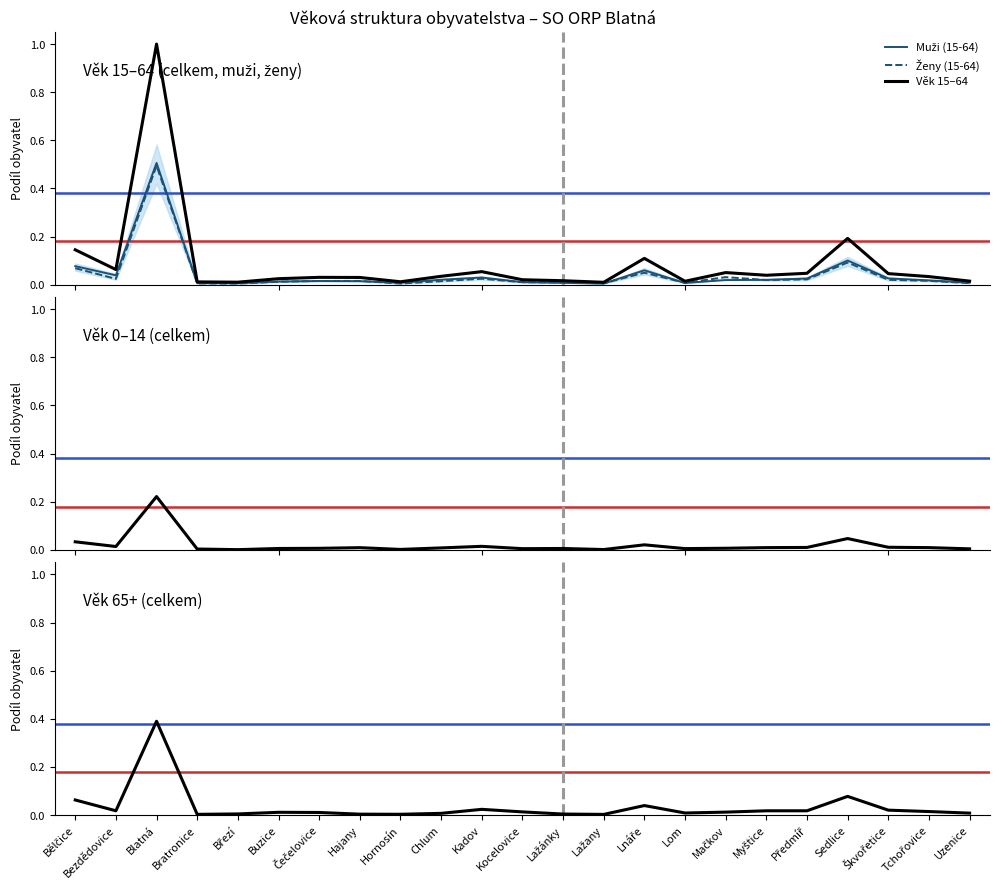

Reading left to right, what are all the values shown in this chart?

Muži (15-64): 0.1	0.0	0.5	0.0	0.0	0.0	0.0	0.0	0.0	0.0	0.0	0.0	0.0	0.0	0.1	0.0	0.0	0.0	0.0	0.1	0.0	0.0	0.0
Ženy (15-64): 0.1	0.0	0.5	0.0	0.0	0.0	0.0	0.0	0.0	0.0	0.0	0.0	0.0	0.0	0.0	0.0	0.0	0.0	0.0	0.1	0.0	0.0	0.0
Věk 15–64: 0.1	0.1	1.0	0.0	0.0	0.0	0.0	0.0	0.0	0.0	0.1	0.0	0.0	0.0	0.1	0.0	0.1	0.0	0.0	0.2	0.0	0.0	0.0
Věk 0–14: 0.0	0.0	0.2	0.0	0.0	0.0	0.0	0.0	0.0	0.0	0.0	0.0	0.0	0.0	0.0	0.0	0.0	0.0	0.0	0.0	0.0	0.0	0.0
Věk 65+: 0.1	0.0	0.4	0.0	0.0	0.0	0.0	0.0	0.0	0.0	0.0	0.0	0.0	0.0	0.0	0.0	0.0	0.0	0.0	0.1	0.0	0.0	0.0